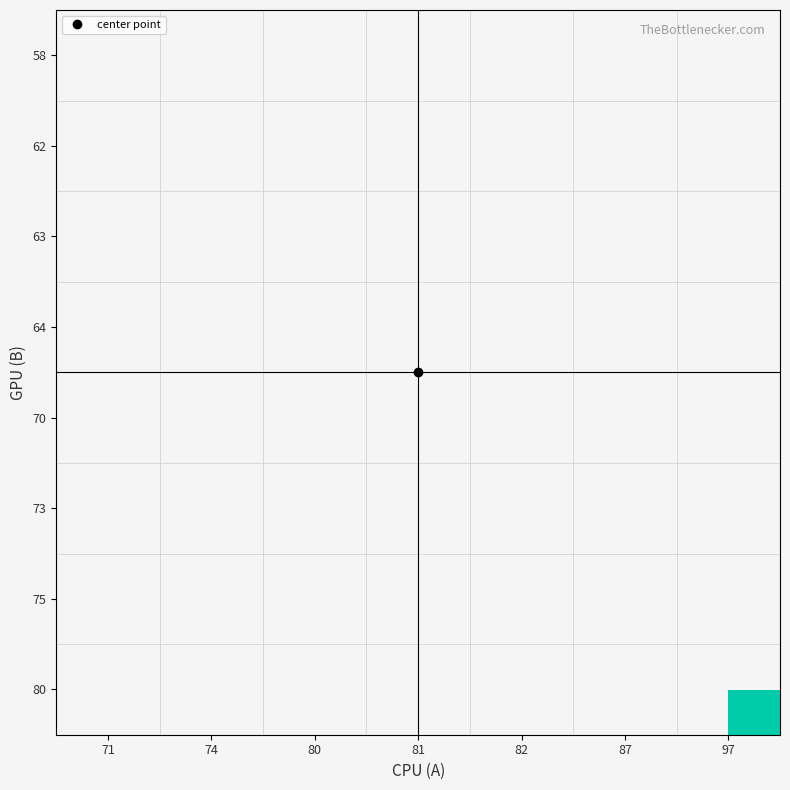

Count the number of categories in the chart.

7